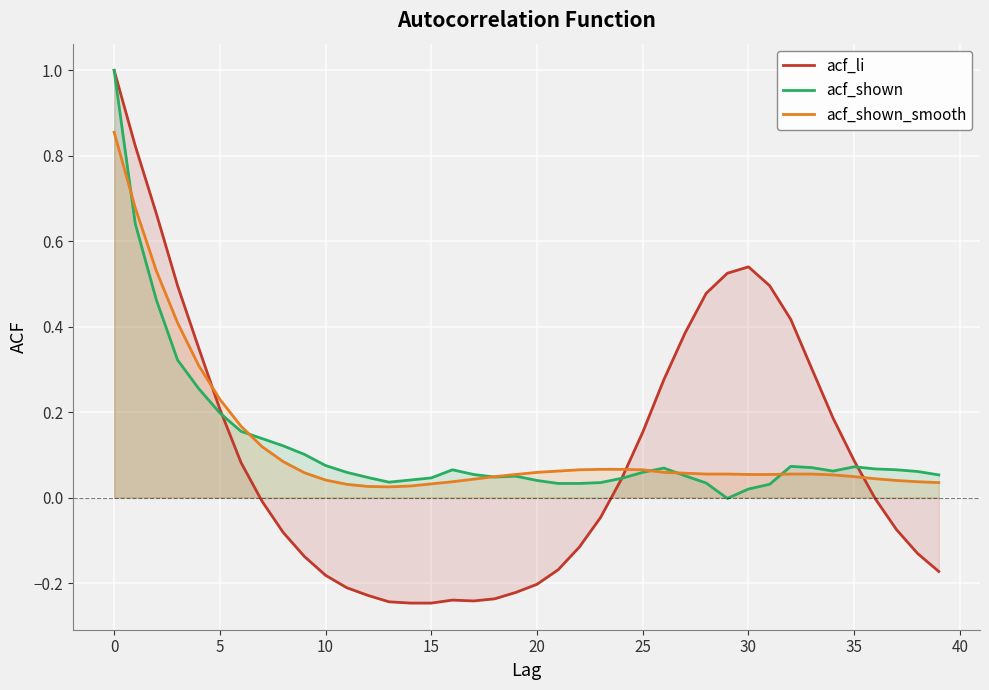

True or false: acf_shown has more than 1 points higher than both neighbors.

True